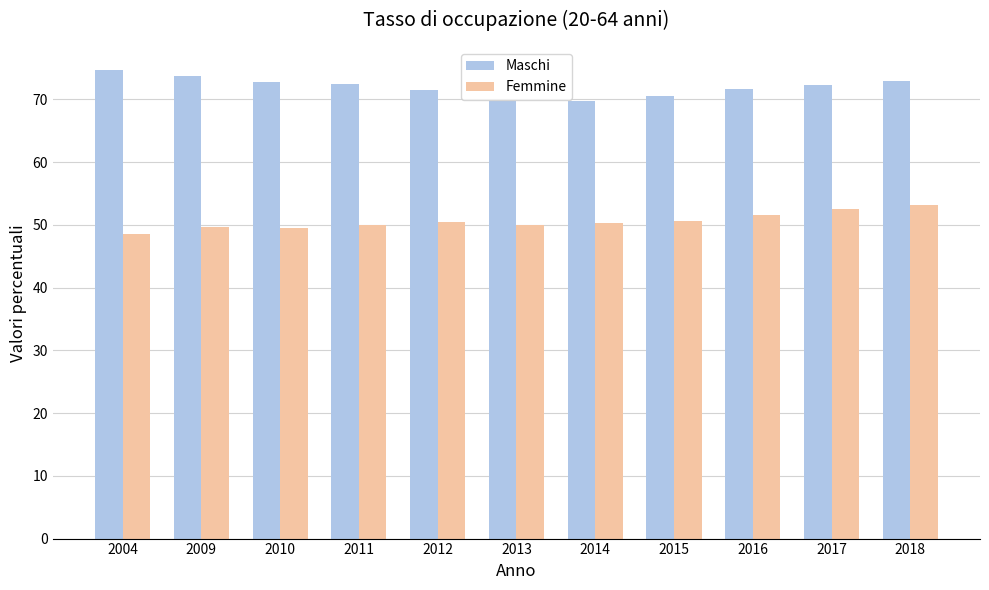

What value does the Femmine series have at 2016?

51.6